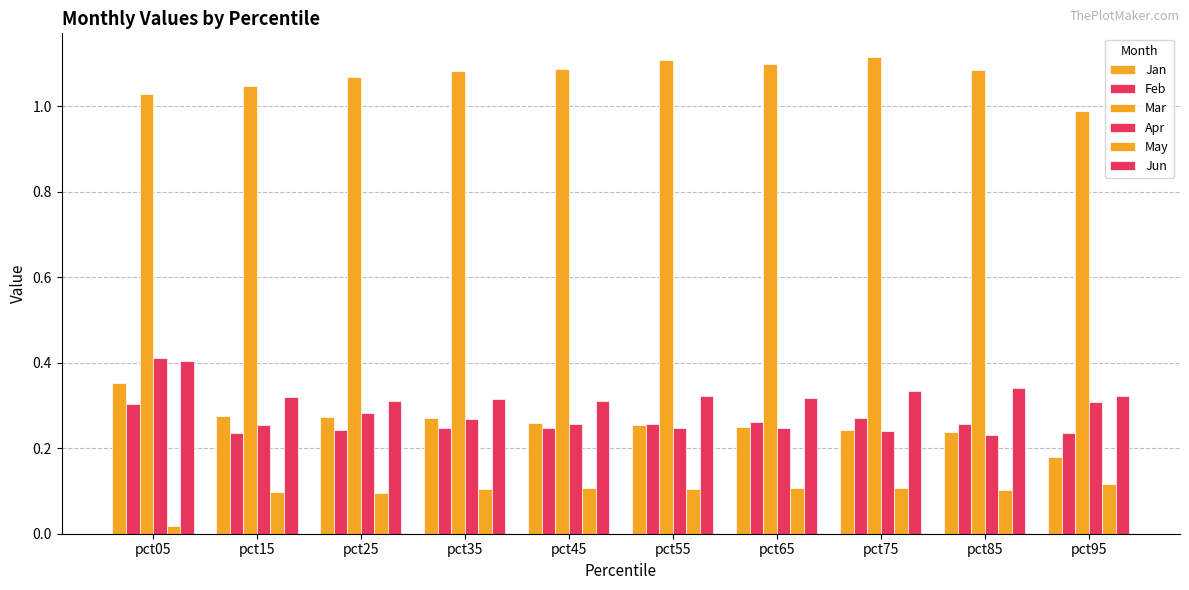

What is the value of the May bar at the 4th from the left?

0.1